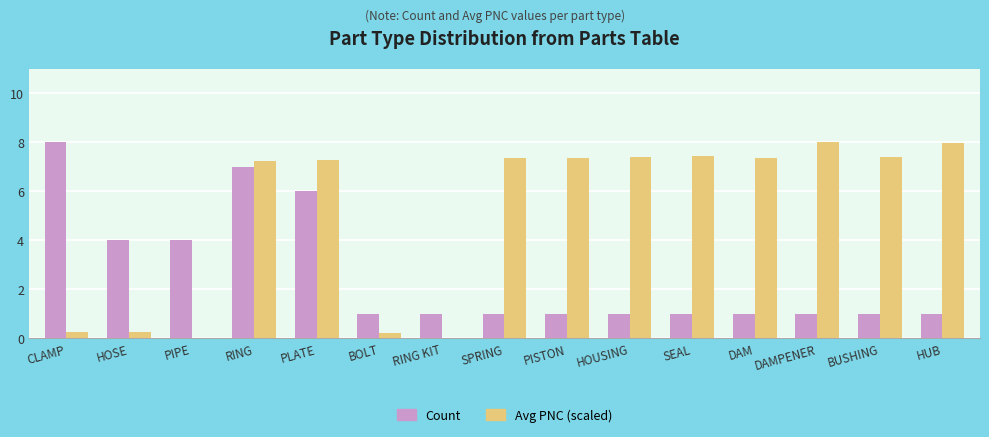

Between HOSE and DAM, which series saw the biggest shift?

Avg PNC (scaled)